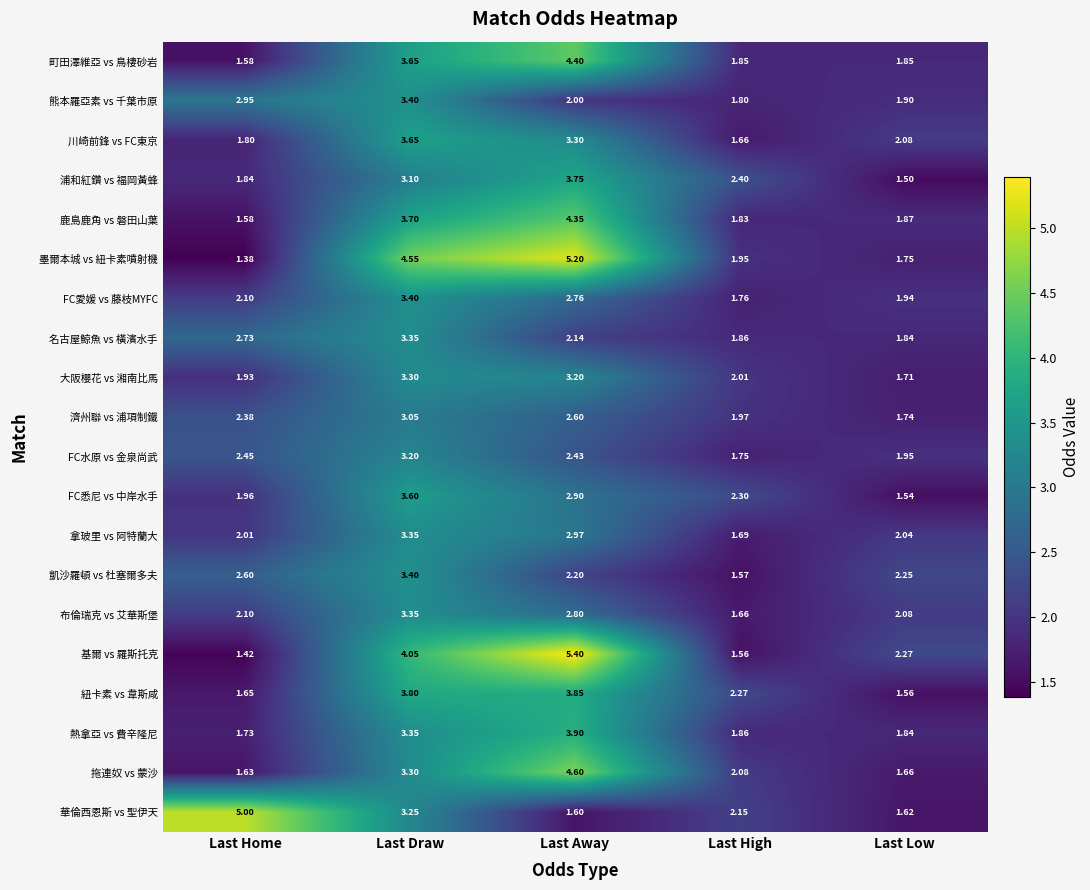

At which category does the chart reach its peak across all series?

Last Away